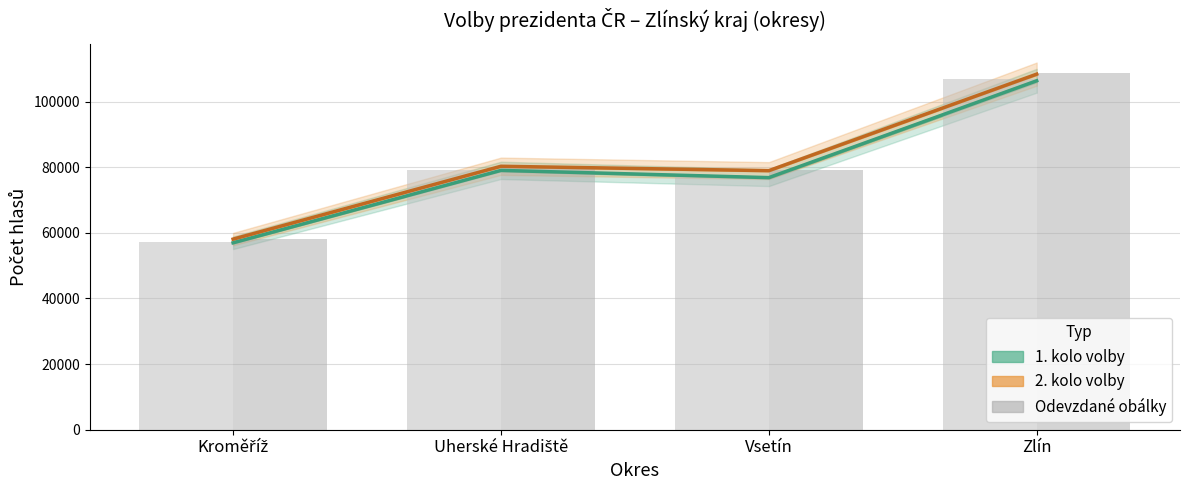

The Odevzdané obálky 2. kolo series shows 87283.2 at Kroměříž. True or false?

False